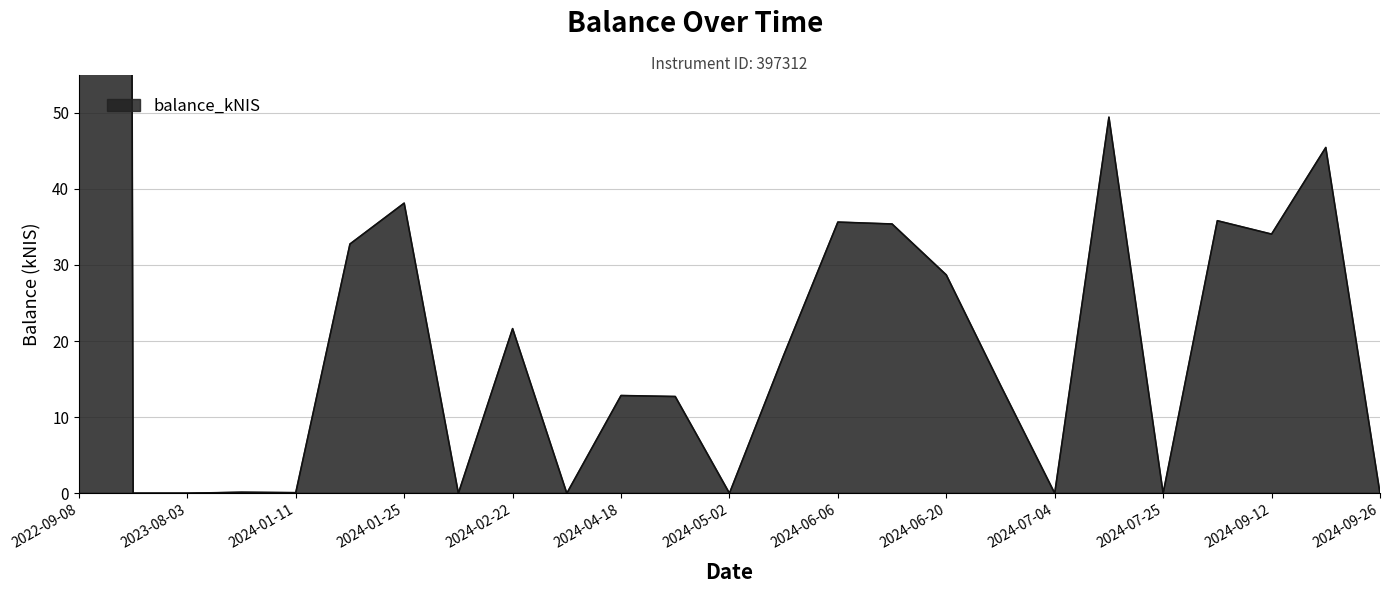

The value at 2024-09-05 is 35.8. True or false?

True